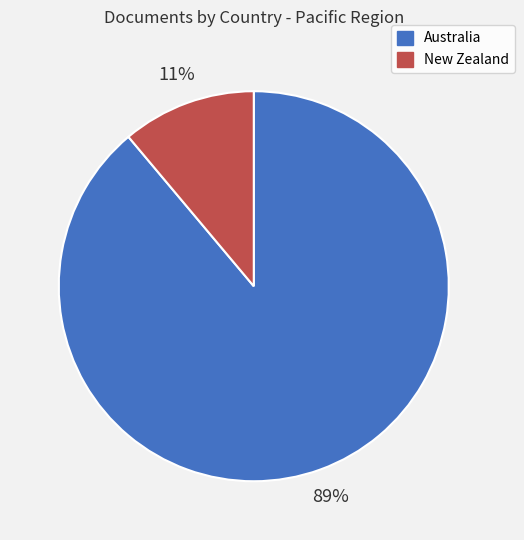

Is the sum of Australia and New Zealand greater than half?

Yes